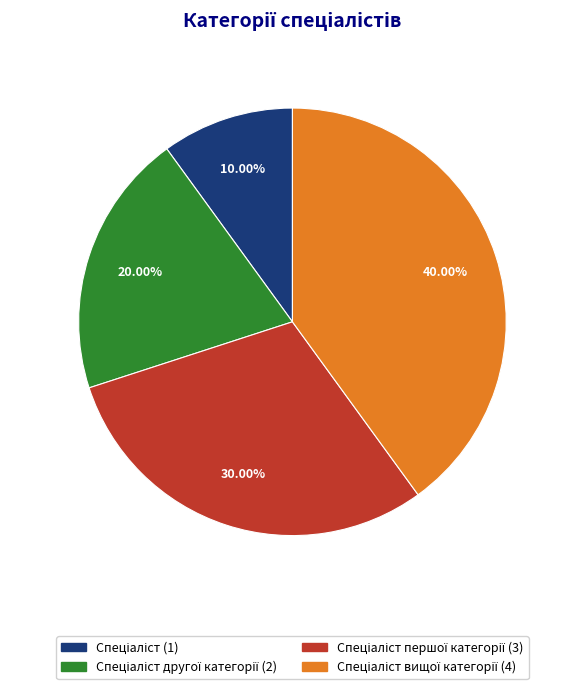

Is there any slice that represents more than half of the pie?

No